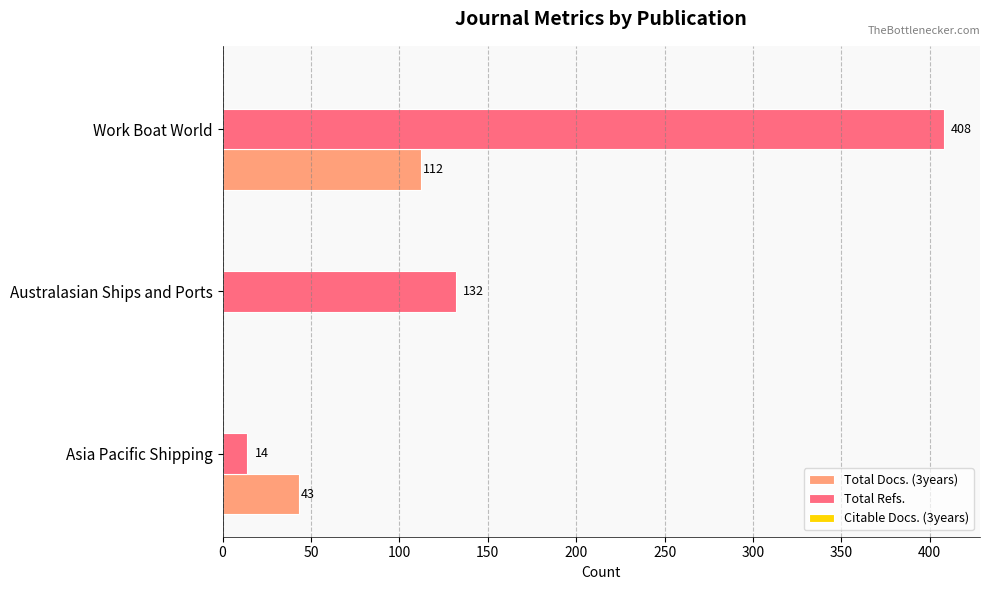

The value of Total Docs. (3years) at Work Boat World is 40. True or false?

False